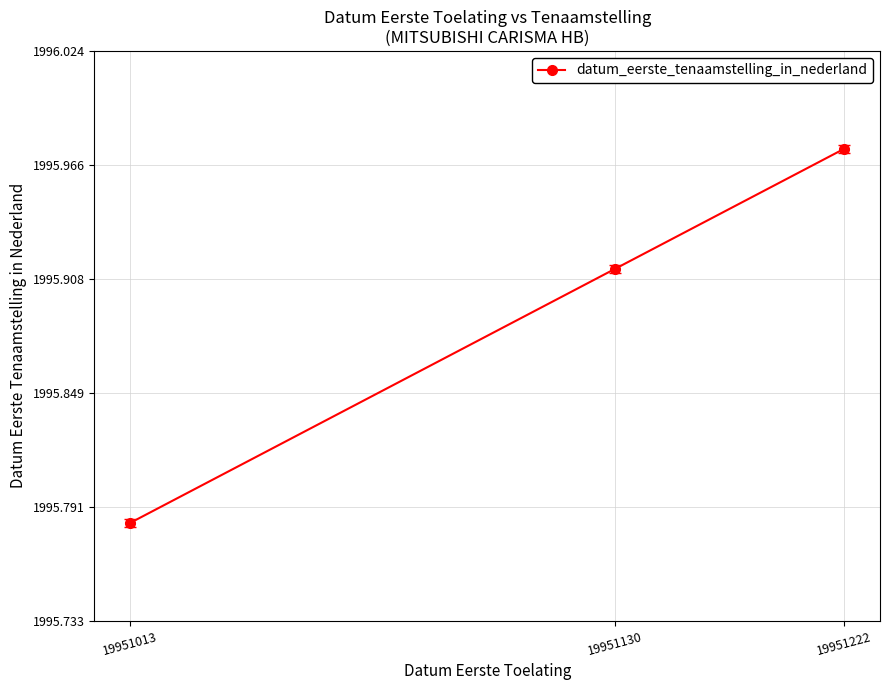

Which has a higher value, 19951013 or 19951130?

19951130